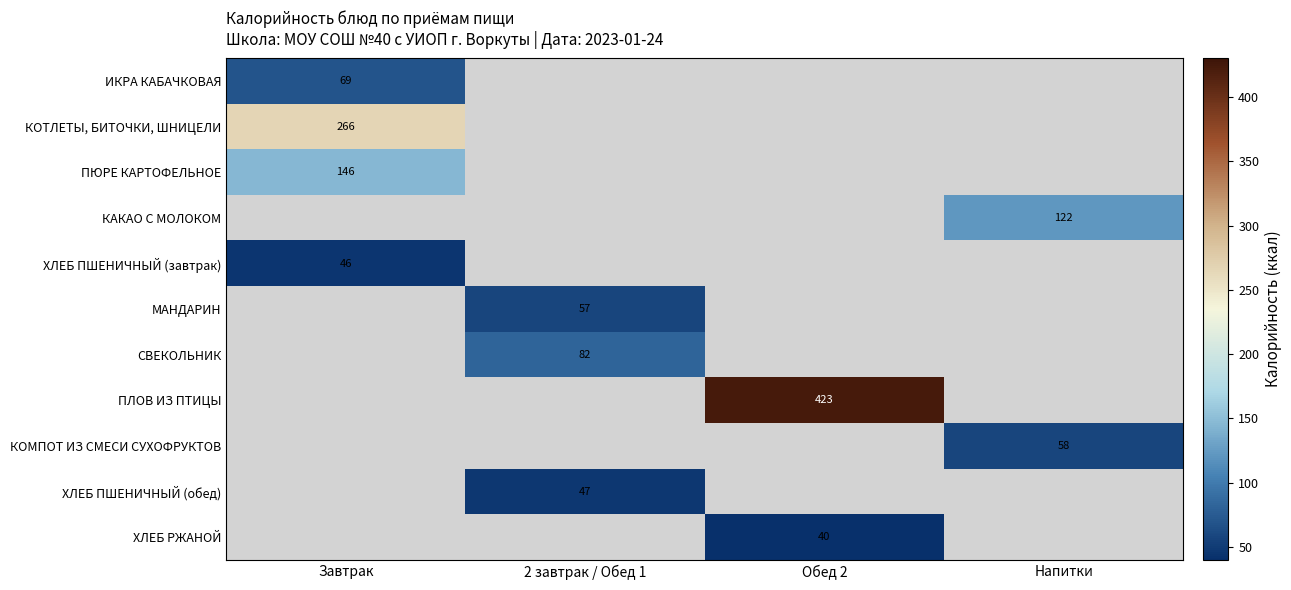

The МАНДАРИН series shows 85 at 2 завтрак / Обед 1. True or false?

False